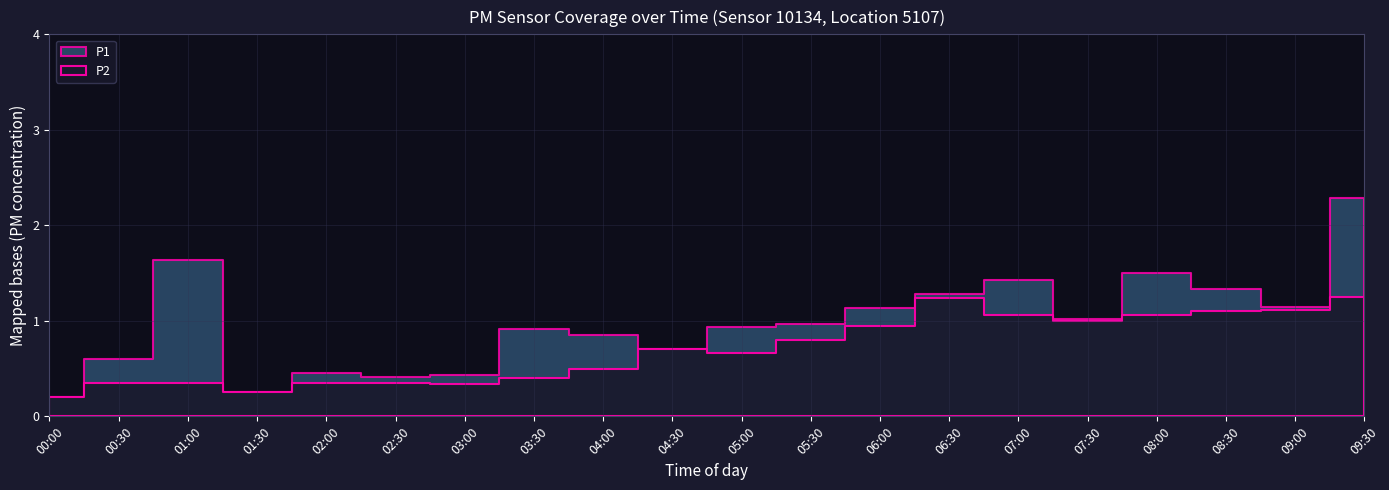

At 06:30, list the series in order from smallest to largest.

P2, P1